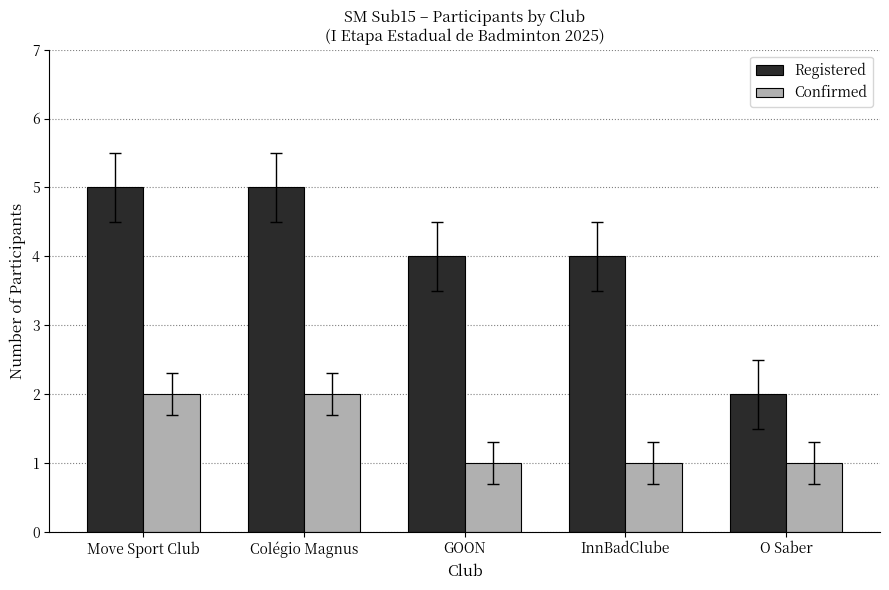

The Confirmed series shows 1 at Move Sport Club. True or false?

False